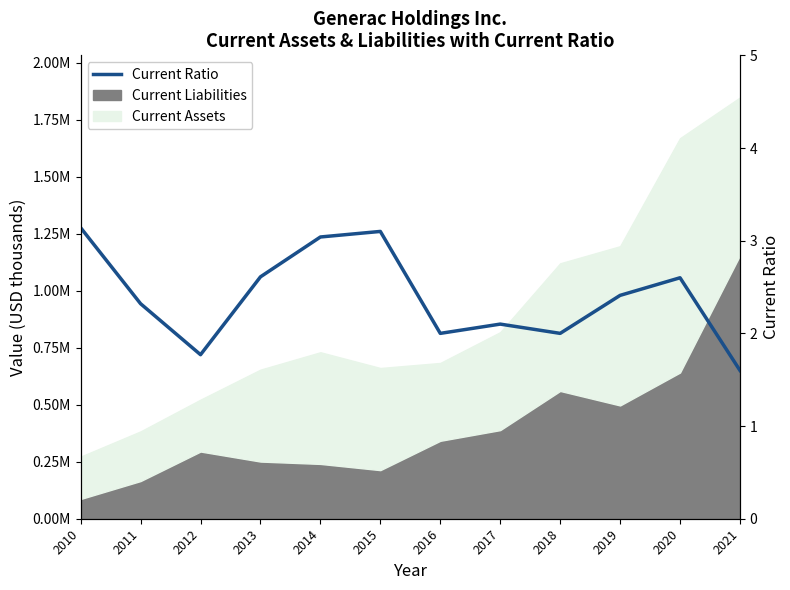

List the labels in order of value, smallest first.

2021, 2012, 2016, 2018, 2017, 2011, 2019, 2020, 2013, 2014, 2015, 2010